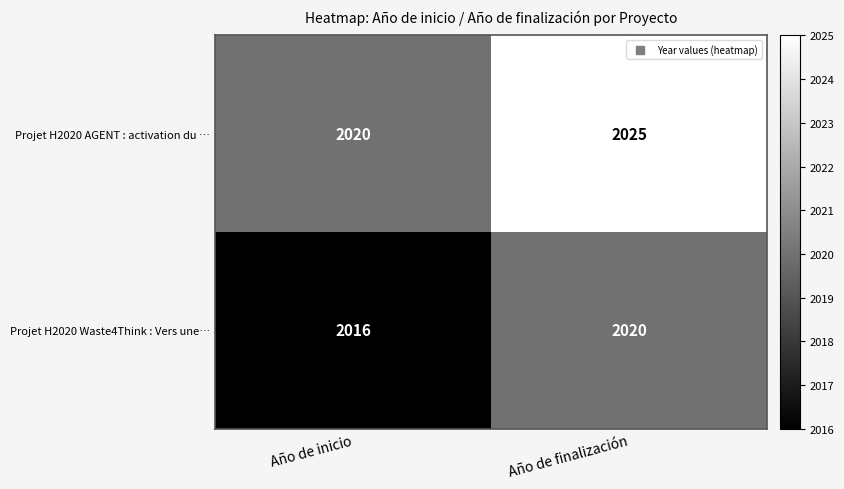

The Projet H2020 Waste4Think : Vers une… series shows 2016 at Año de inicio. True or false?

True